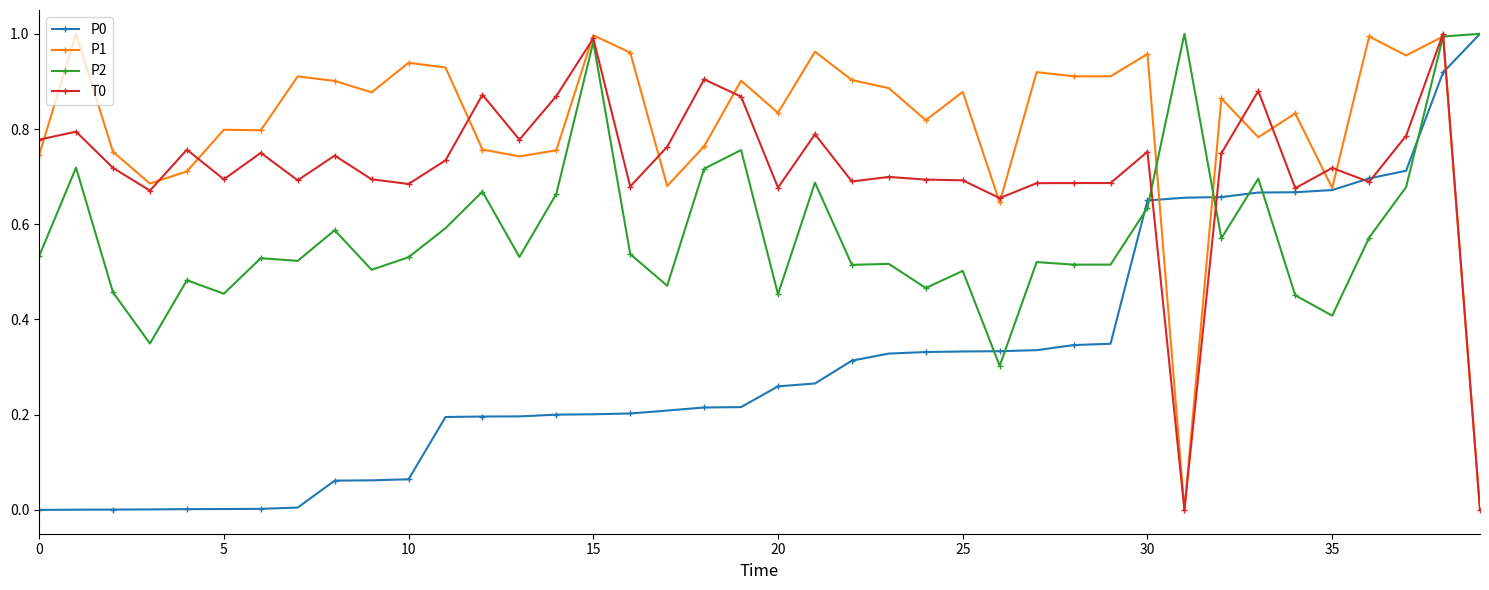

Which series has the largest total across all categories?

P1